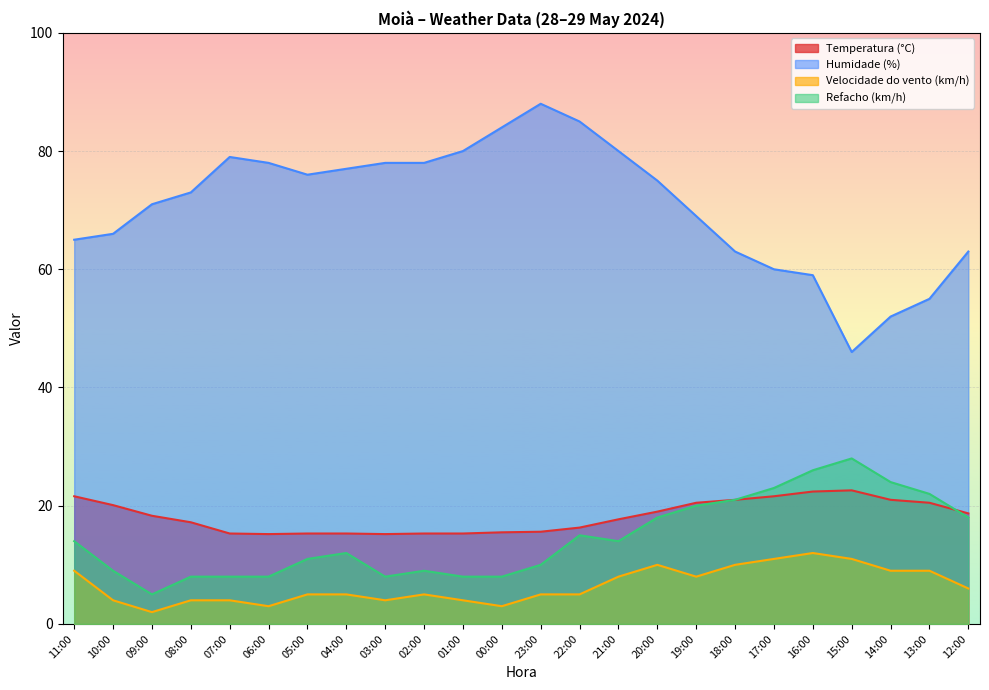

What are all the series names shown in the legend?

Temperatura (°C), Humidade (%), Velocidade do vento (km/h), Refacho (km/h)